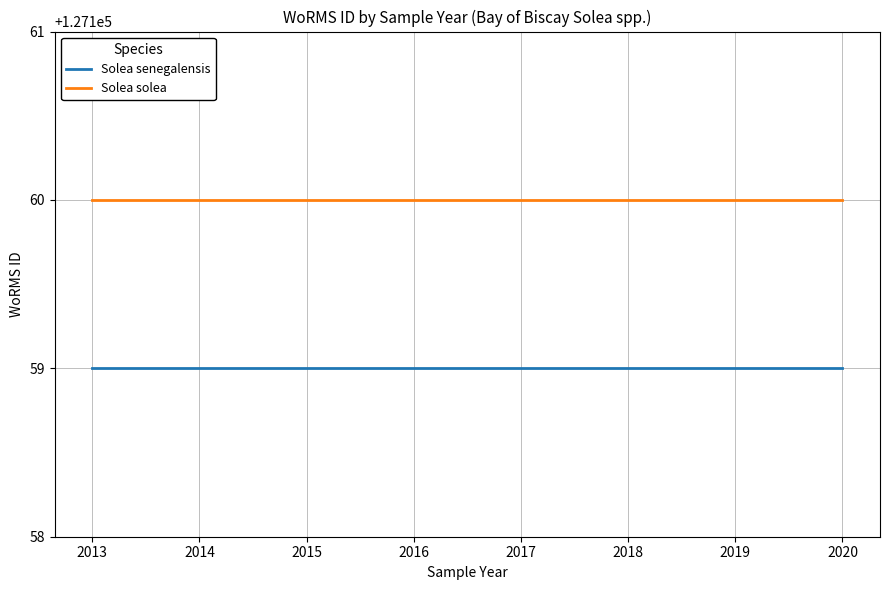

Does the chart have visible grid lines?

Yes